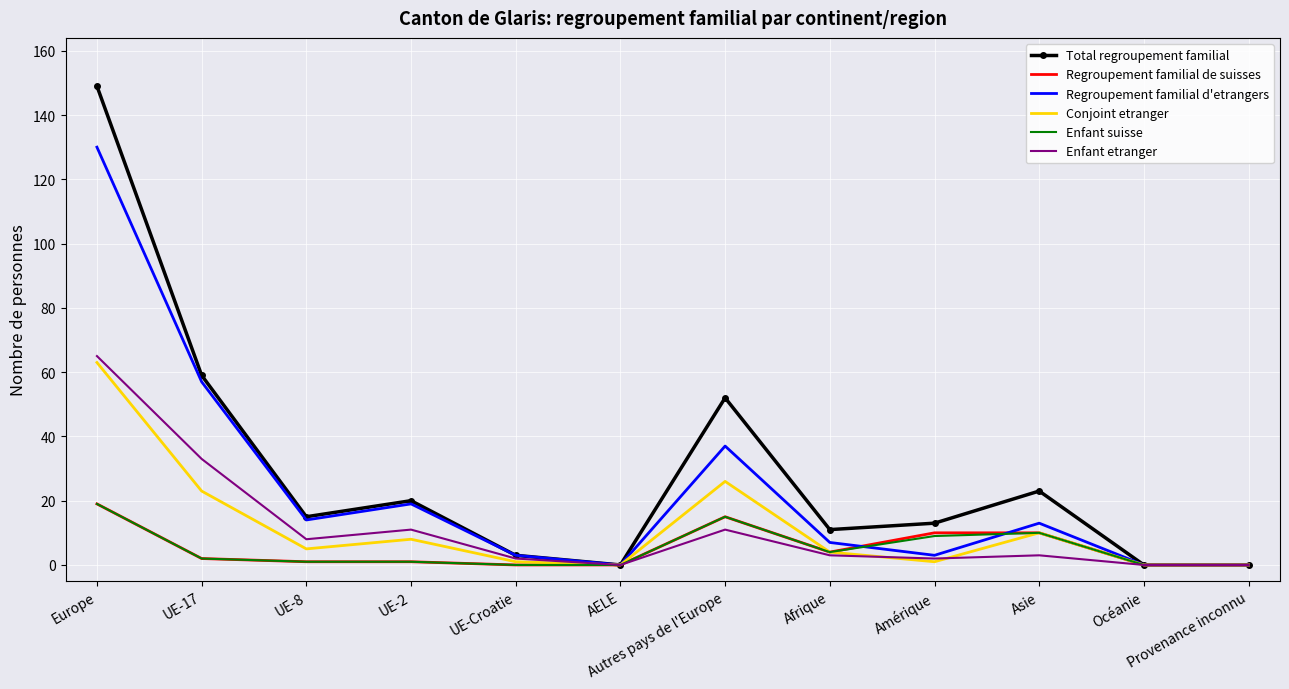

What is the spread (max minus min) of values at UE-17?

57